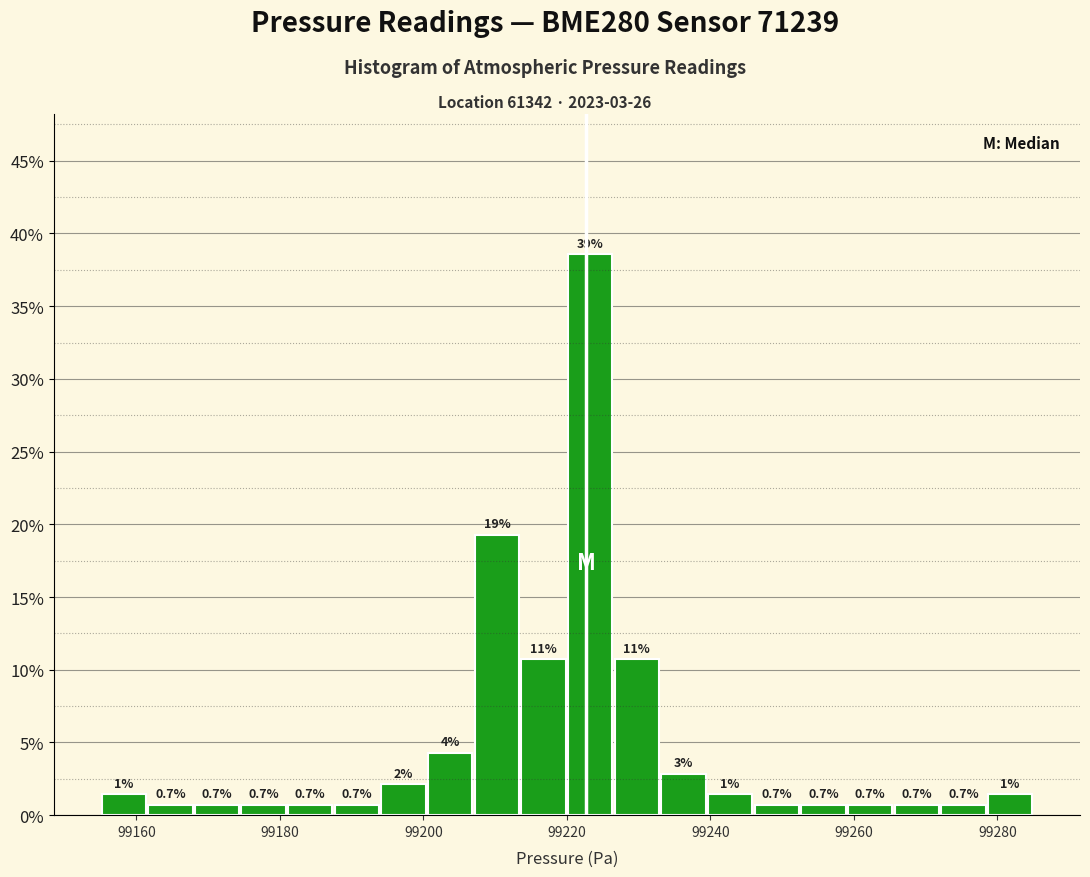

Around what value on the x-axis is the tallest bar? Give the approximate position of its centre, as read against the axis.

99224